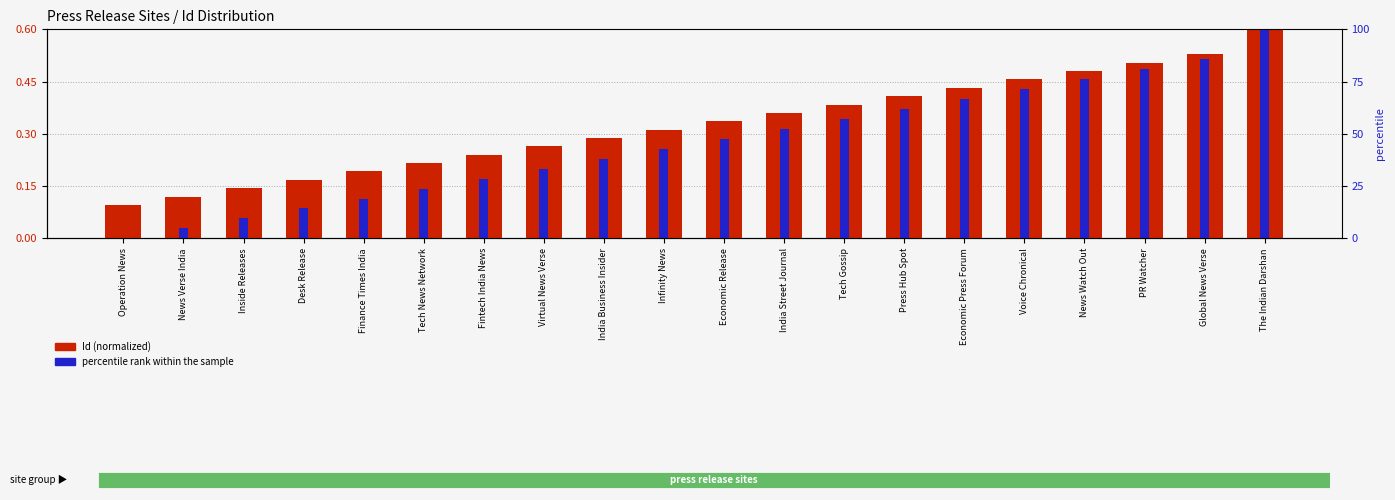

Are the bars horizontal?

No